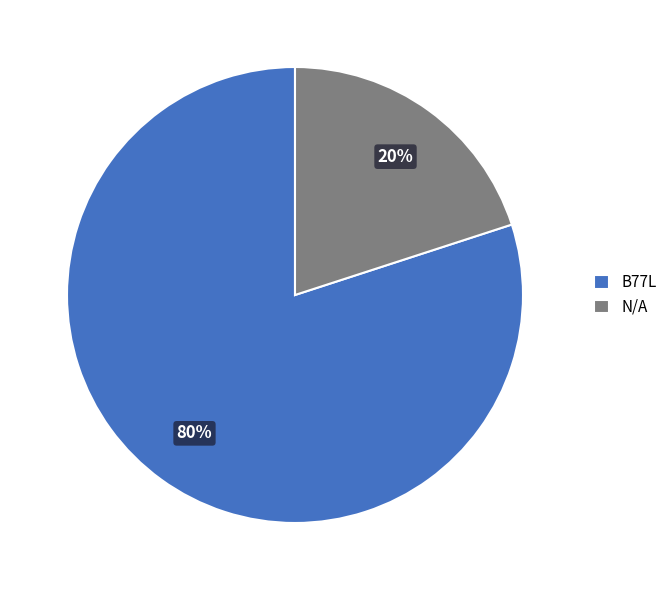

What is the ratio of the value at B77L to the value at N/A?

4.0